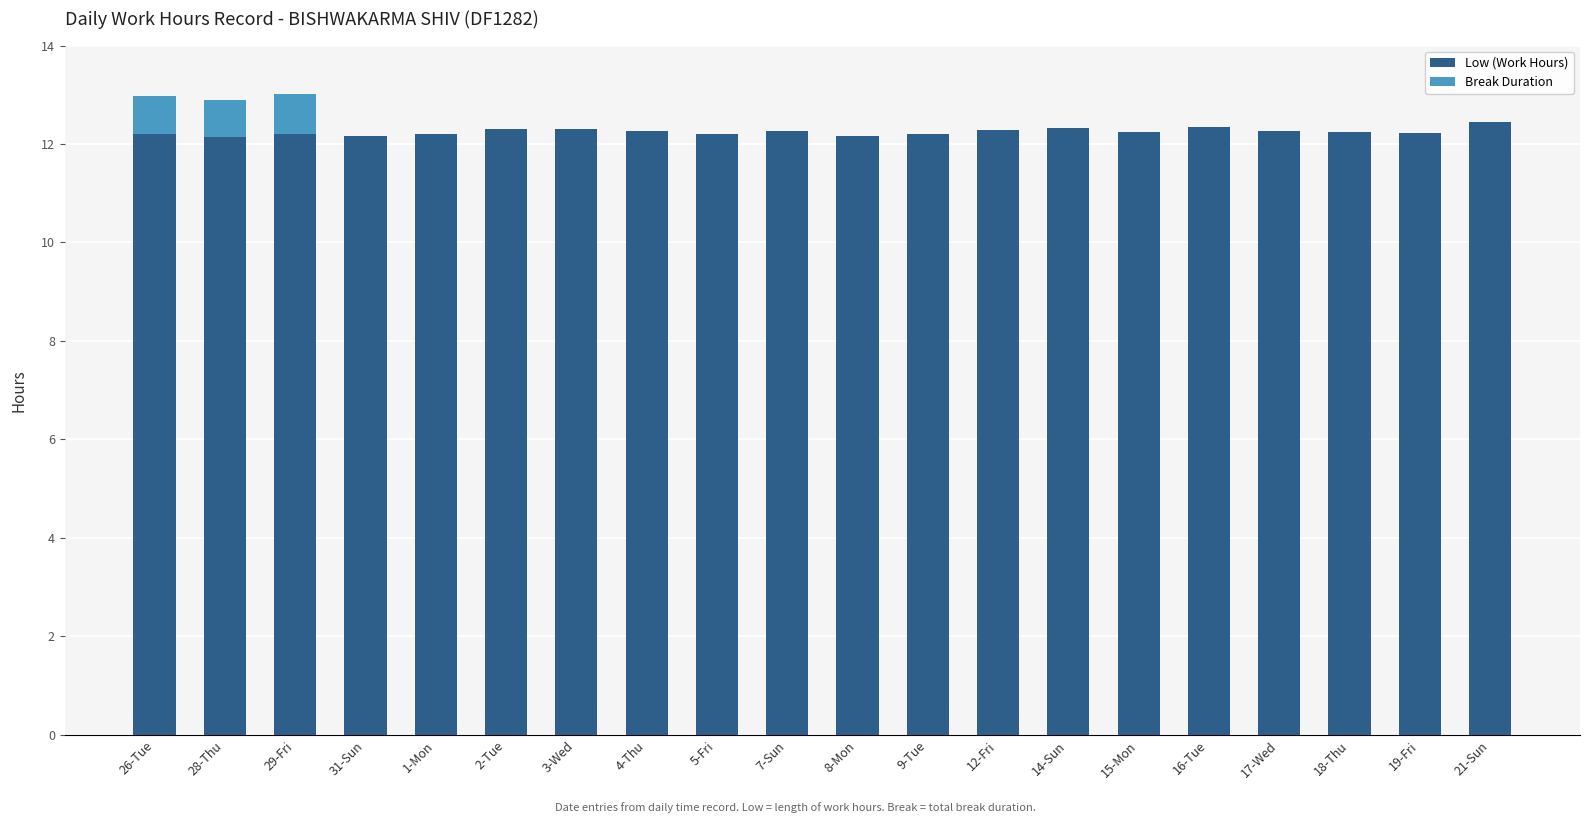

What is the average value of the Low (Work Hours) series?

12.3